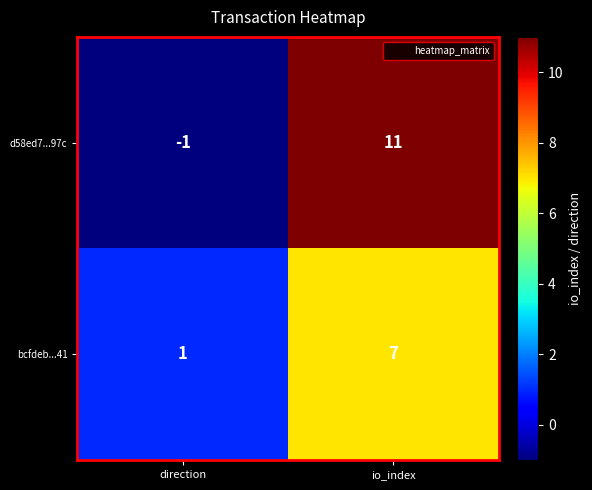

What is the maximum value for bcfdeb...41?

7